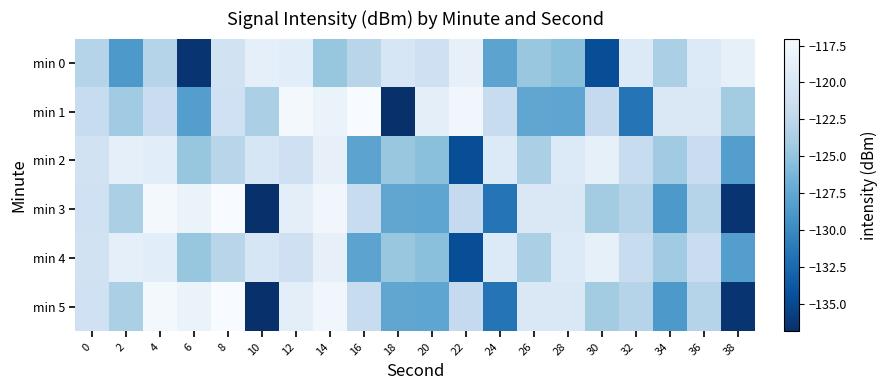

At which category is the sum across all series the highest?

14